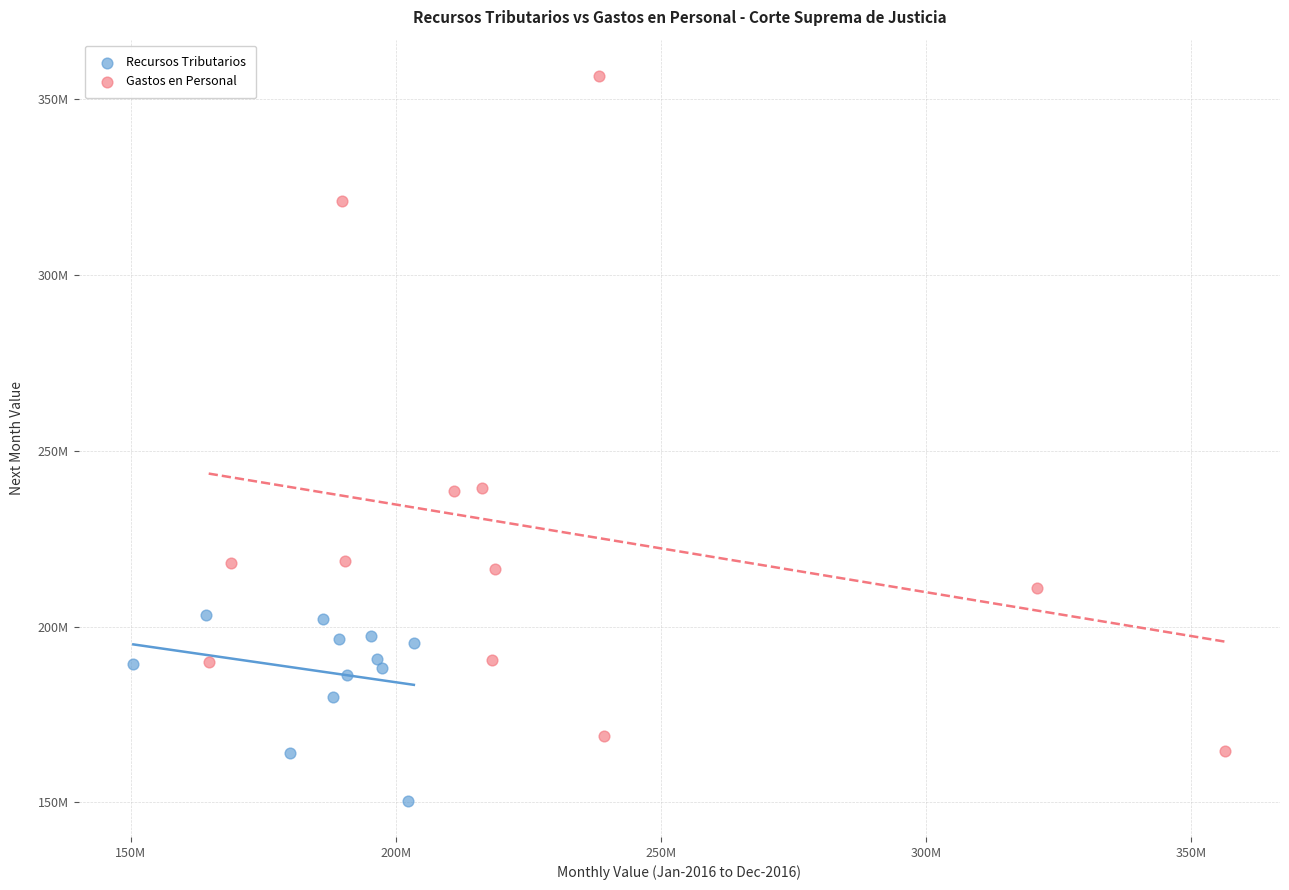

What are all the series names shown in the legend?

Recursos Tributarios, Gastos en Personal